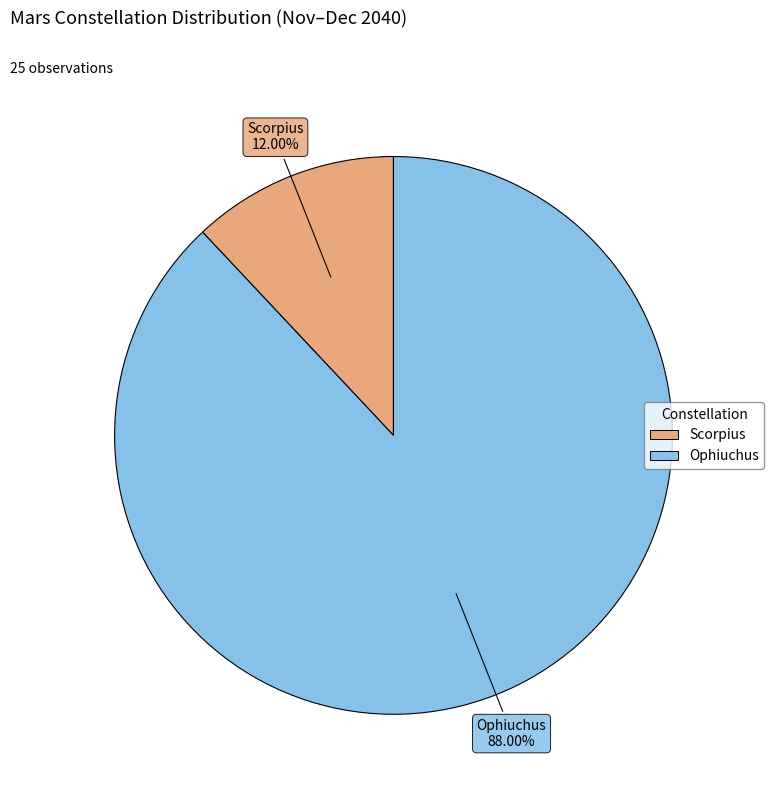

How many segments does this pie chart have?

2